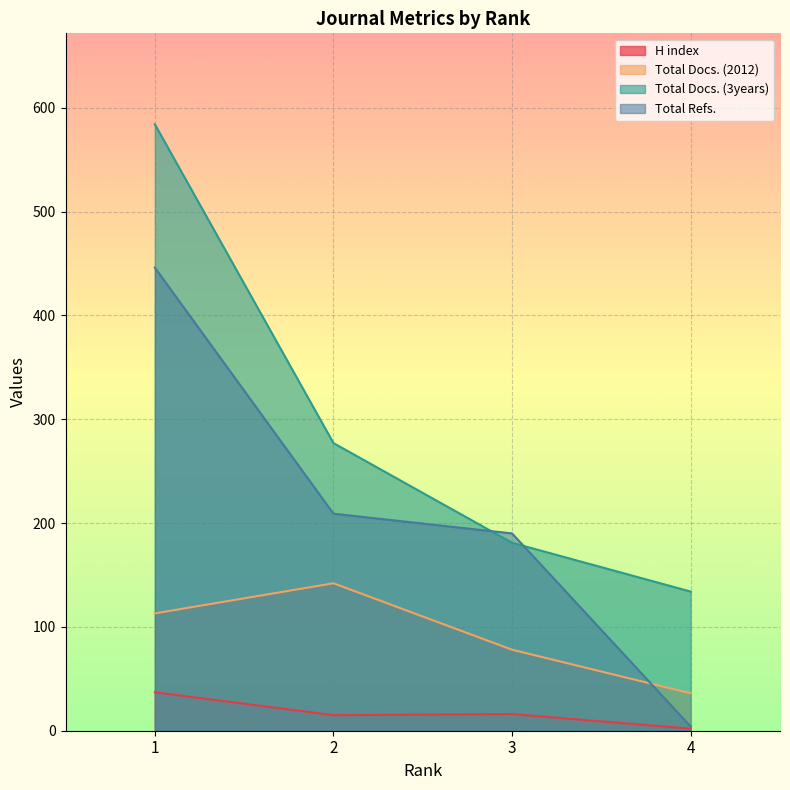

Which series has the largest range (max minus min)?

Total Docs. (3years)